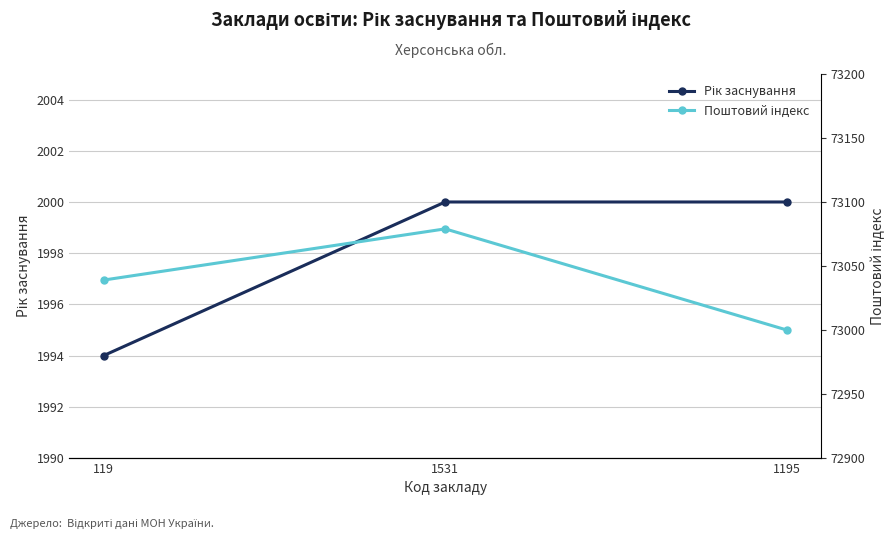

List the labels in order of Рік заснування value, smallest first.

119, 1531, 1195